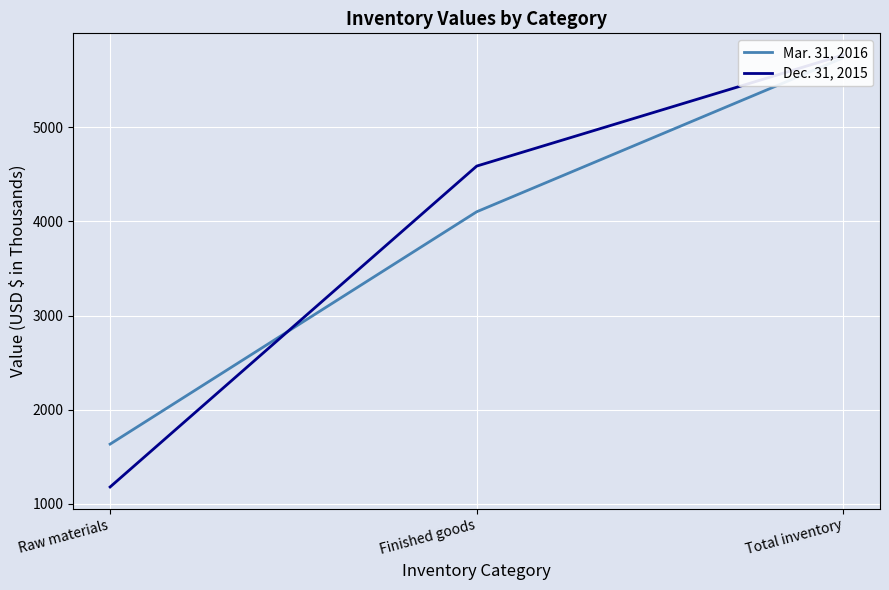

At how many categories does at least one series exceed 2520?

2